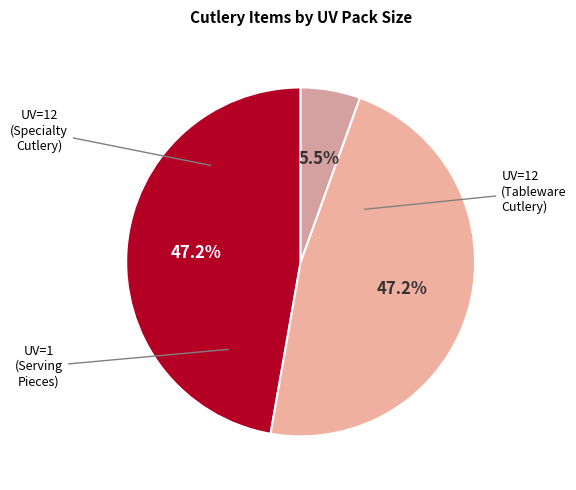

Is there any slice that represents more than half of the pie?

No